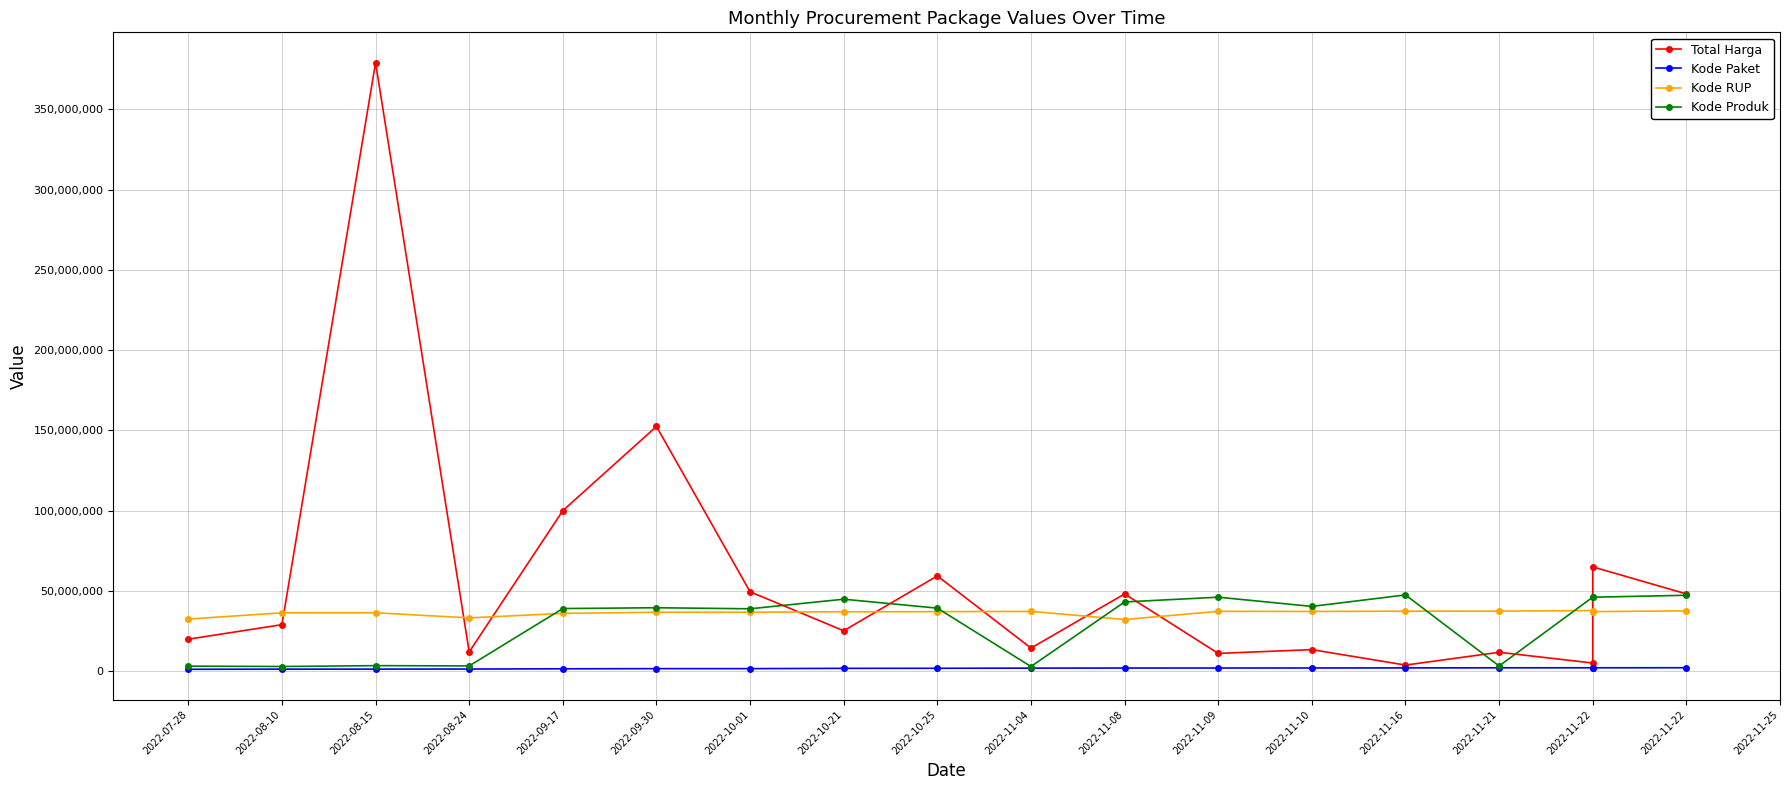

In Kode Paket, how many points are higher than both neighbors (excluding endpoints)?

1